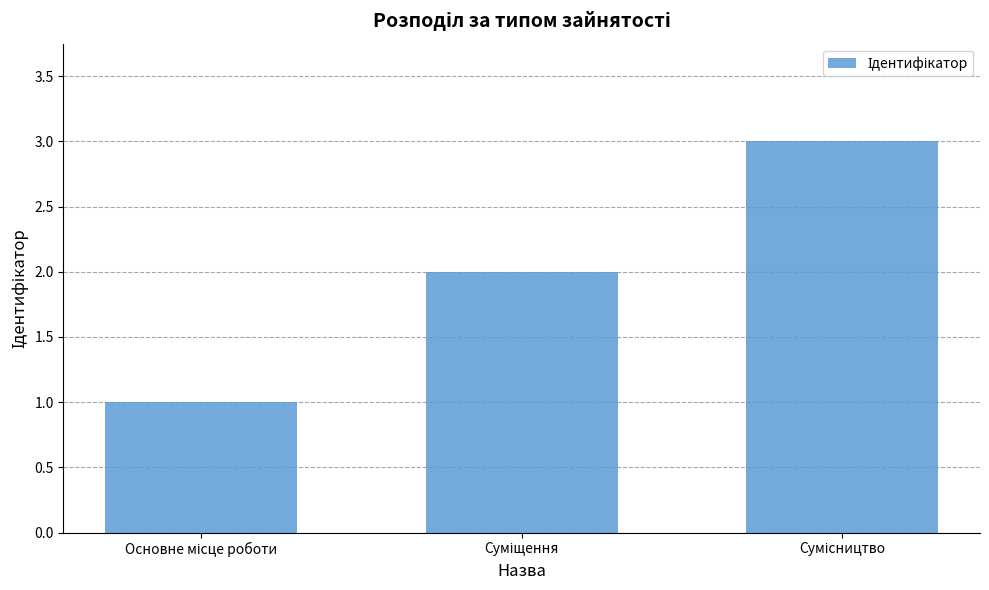

What is the sum of all values?

6